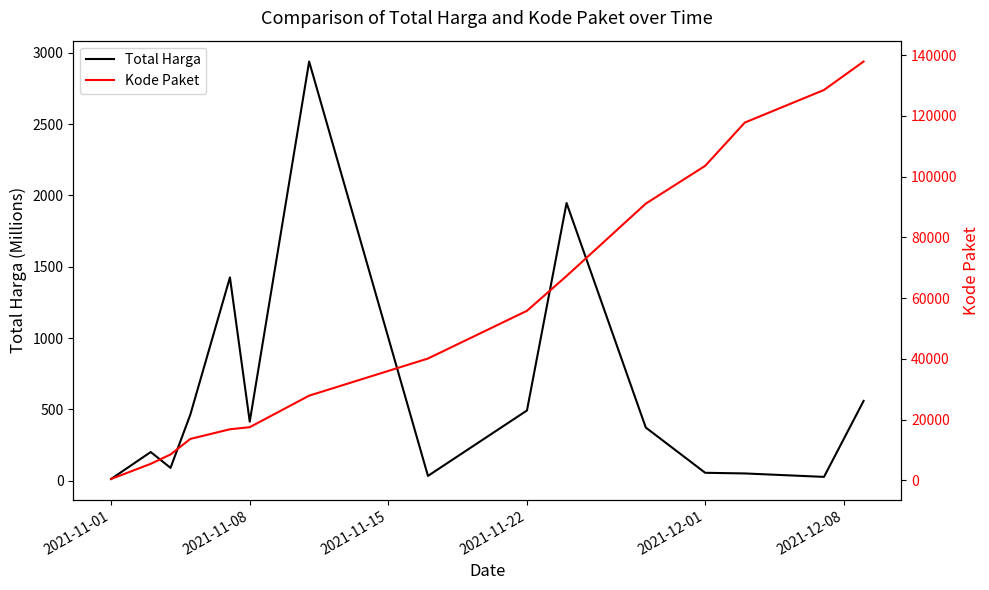

Reading left to right, transcribe all the data shown in this chart.

Total Harga: 12.8	201.7	90.7	464.0	1425.9	414.6	2939.0	34.3	493.0	1947.3	373.4	56.2	51.6	27.4	560.0
Kode Paket: 464.0	5449.0	8530.0	13652.0	16823.0	17509.0	27891.0	40112.0	55826.0	67279.0	91101.0	103541.0	117783.0	128516.0	137876.0